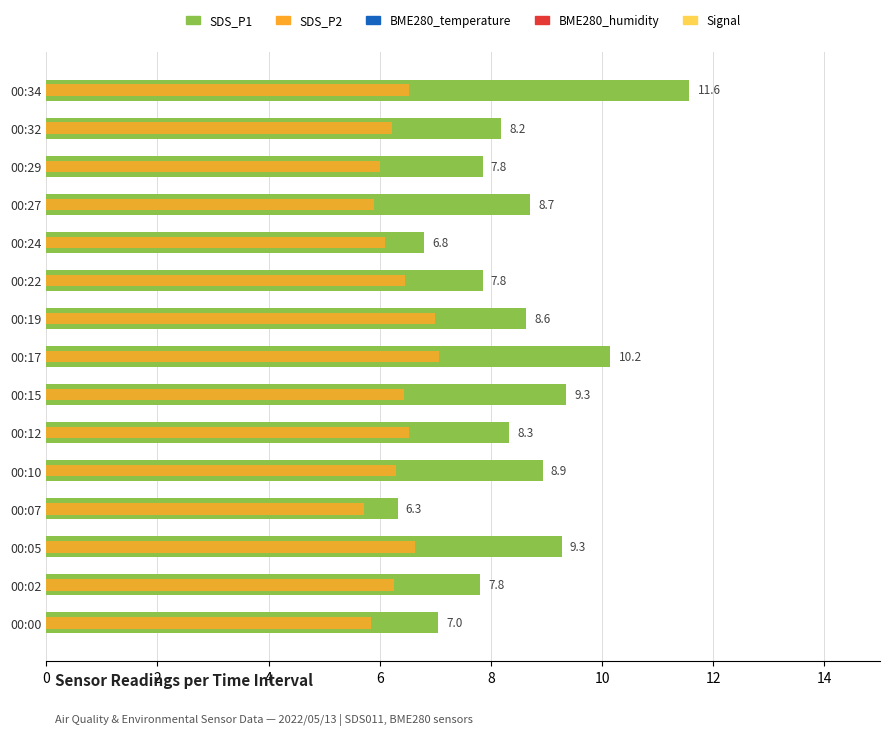

Rank the series at 9 from highest to lowest value.

SDS_P1, SDS_P2